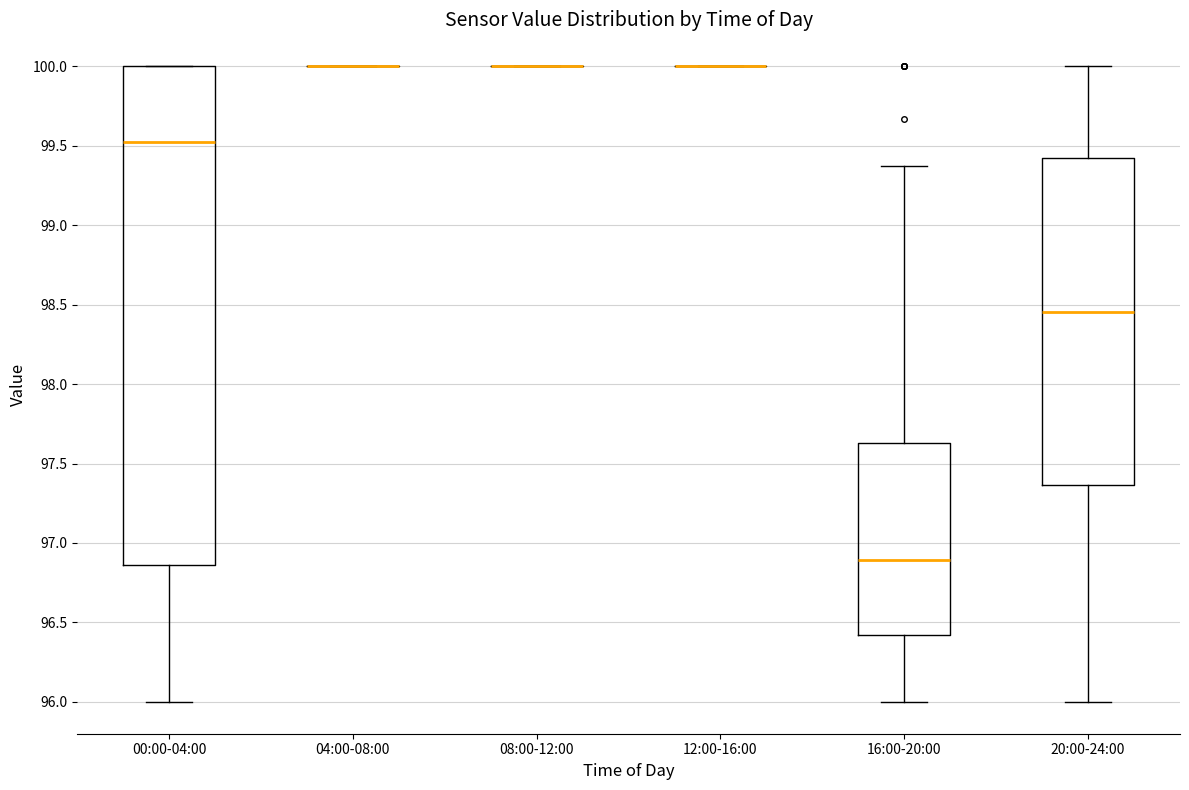

Reading left to right, read every box against the y-axis: the position of its median line, the range the box covers, and the ends of its whiskers. The values are not printed on the chart, so give them approximately, as read against the axis.

00:00-04:00: median 99.50, box 96.85 to 100.00, whiskers 96.00 to 100.00
04:00-08:00: box collapsed to a line at 100.00, whiskers 100.00 to 100.00
08:00-12:00: box collapsed to a line at 100.00, whiskers 100.00 to 100.00
12:00-16:00: box collapsed to a line at 100.00, whiskers 100.00 to 100.00
16:00-20:00: median 96.90, box 96.40 to 97.65, whiskers 96.00 to 99.35
20:00-24:00: median 98.45, box 97.35 to 99.45, whiskers 96.00 to 100.00